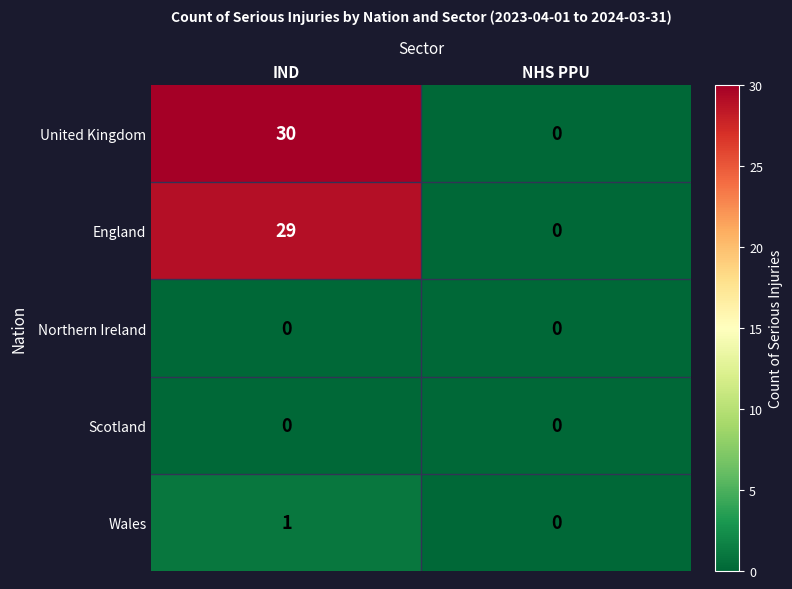

True or false: Wales has a value of 1 at IND.

True